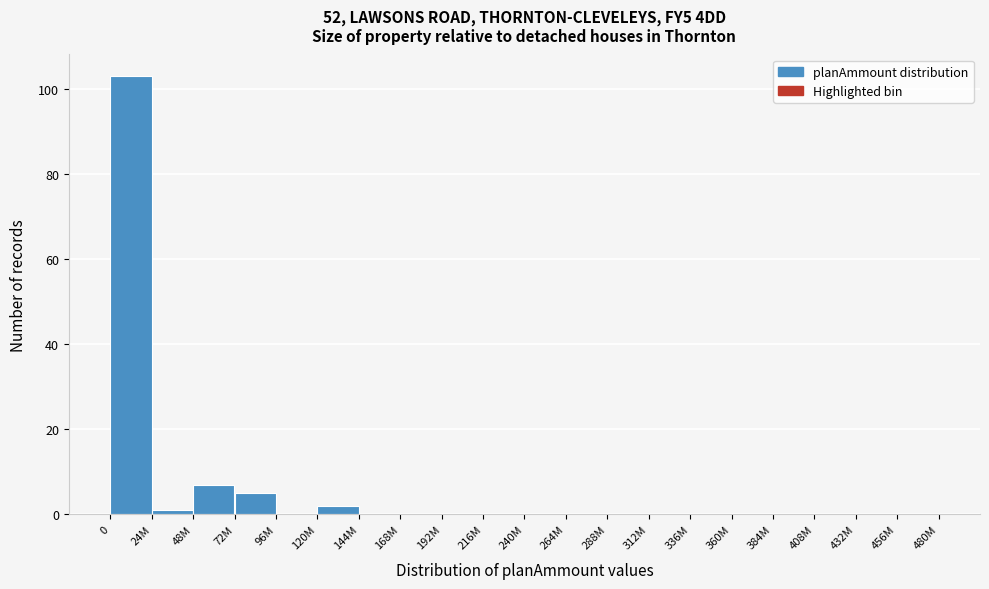

Reading left to right, what are all the values shown in this chart?

0=103	24M=1	48M=7	72M=5	96M=0	120M=2	144M=0	168M=0	192M=0	216M=0	240M=0	264M=0	288M=0	312M=0	336M=0	360M=0	384M=0	408M=0	432M=0	456M=0